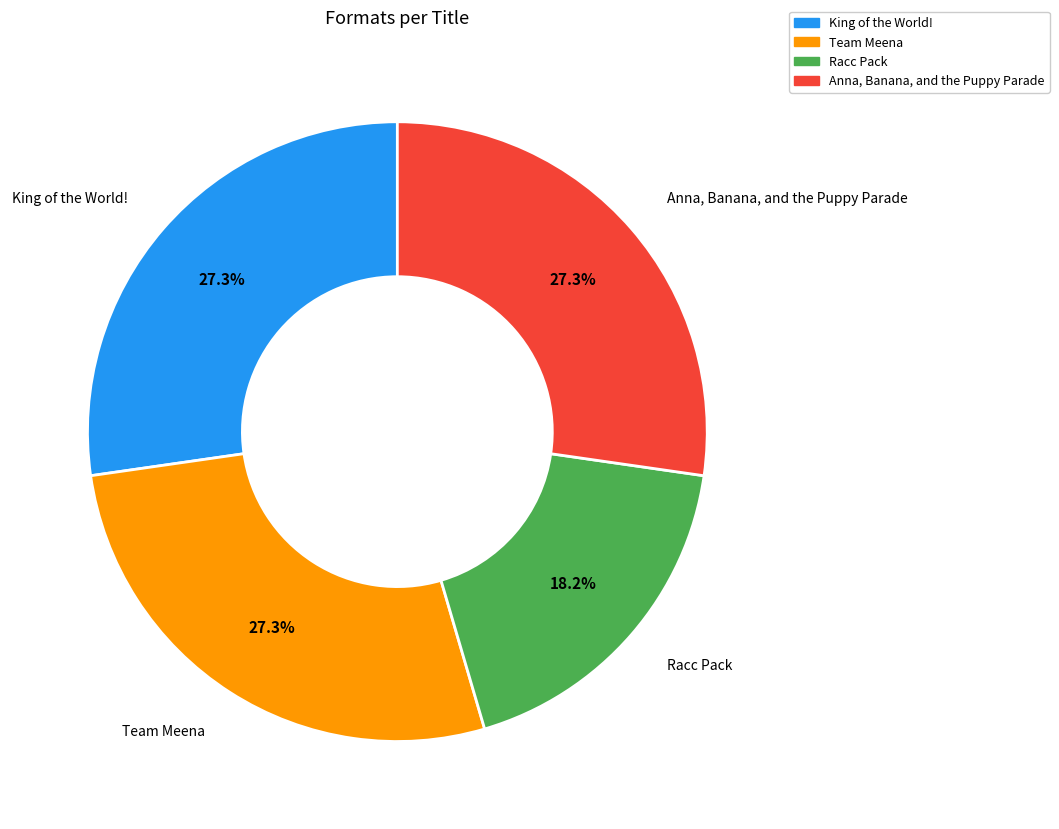

How many slices are in this pie chart?

4